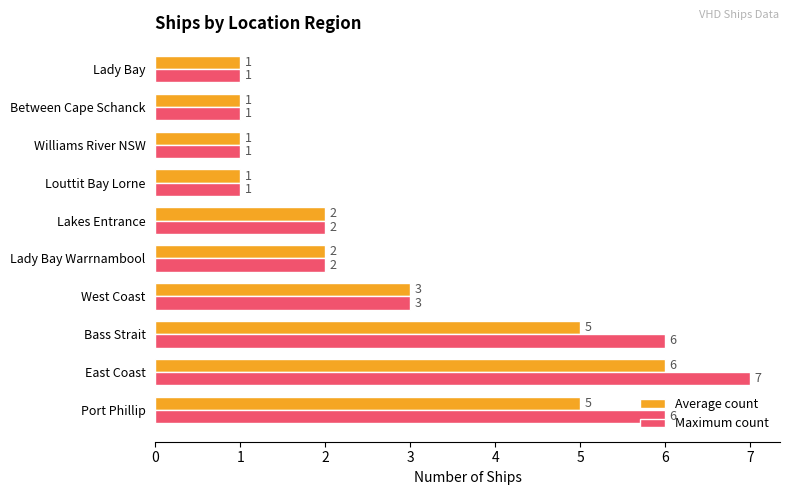

True or false: Average count has a value of 1 at Lakes Entrance.

False